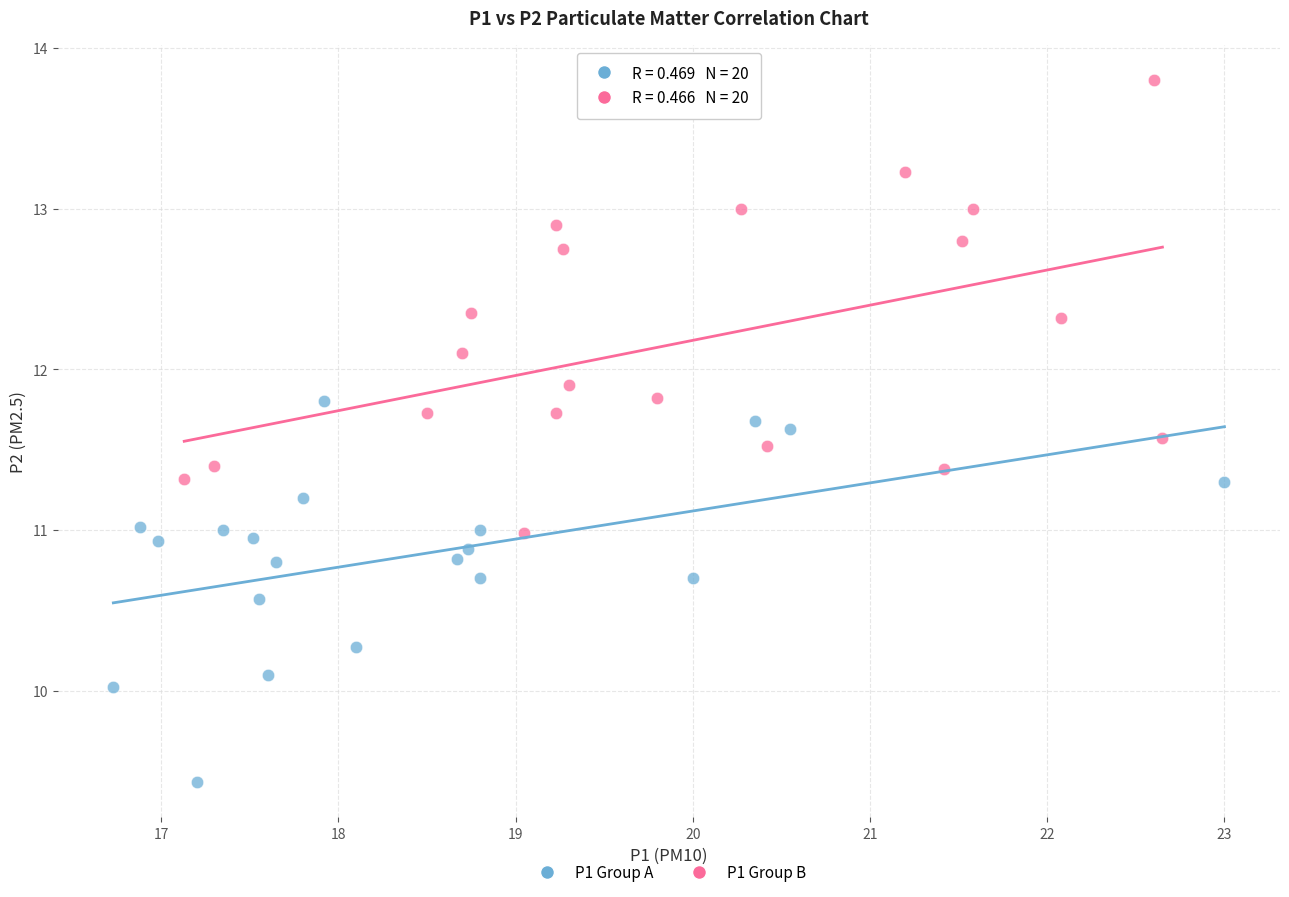

Which series contains the lowest Y value?

P1 Group A